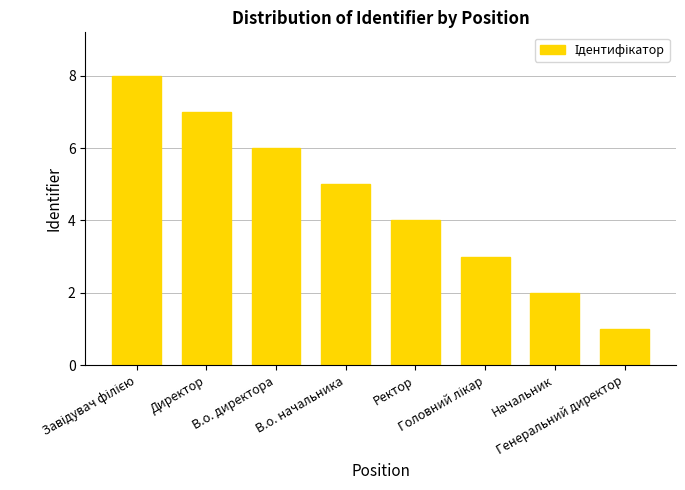

What position from the right is В.о. начальника?

5